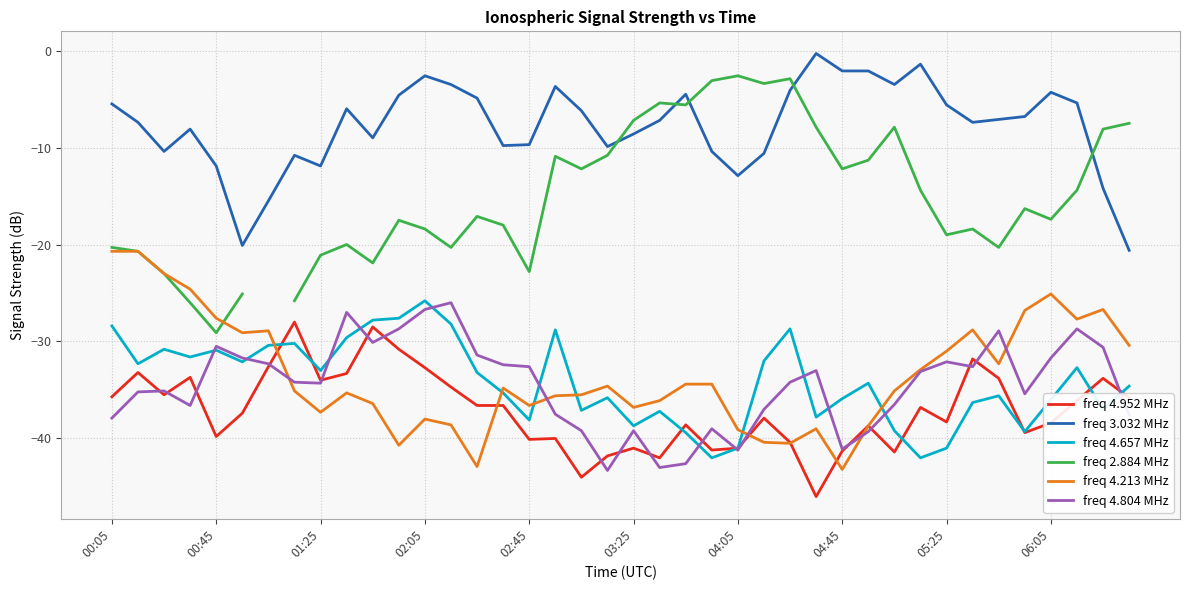

Which category has the highest value in the freq 4.213 MHz series?

00:05